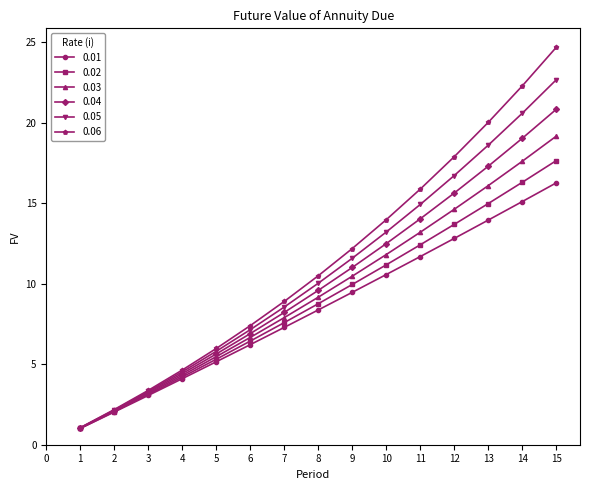

True or false: 0.02 has more than 2 interior local peaks.

False